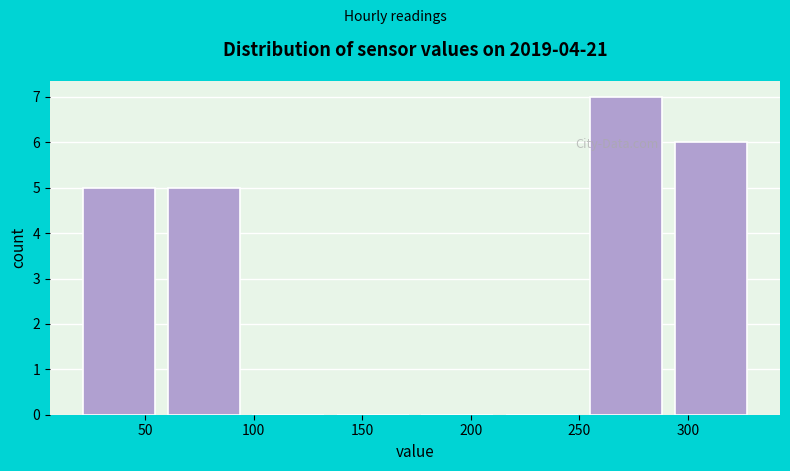

Reading left to right, transcribe this chart: for each bar, give the range it covers on the x-axis and its height. Neither the bar edges nor the heights are printed on the chart, so give them approximately, as read against the axes.

20 to 60: 5
60 to 95: 5
95 to 135: 0
135 to 175: 0
175 to 215: 0
215 to 250: 0
250 to 290: 7
290 to 330: 6